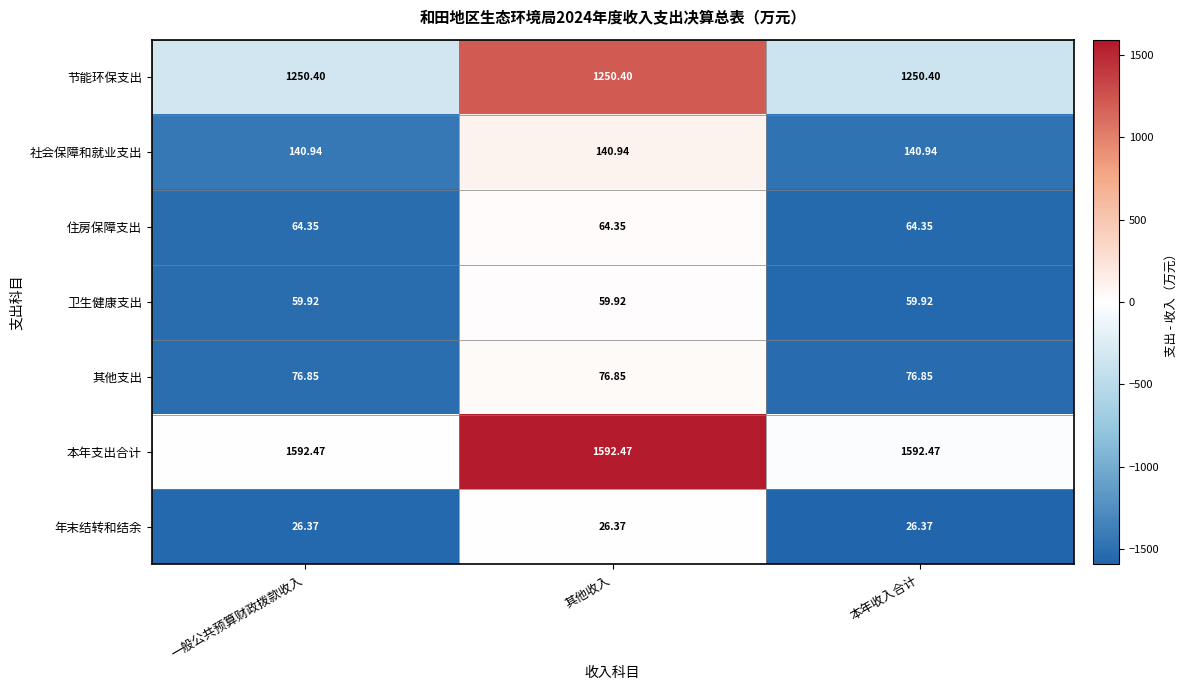

Rank the series by their maximum value, from highest to lowest.

本年支出合计, 节能环保支出, 社会保障和就业支出, 其他支出, 住房保障支出, 卫生健康支出, 年末结转和结余